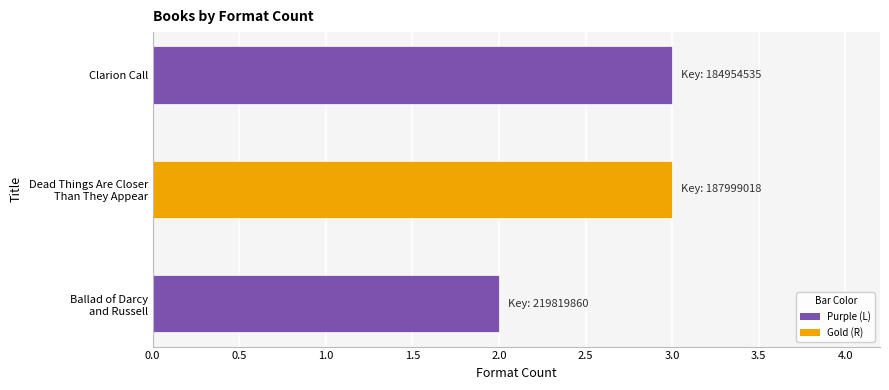

What is the sum of all values?

8